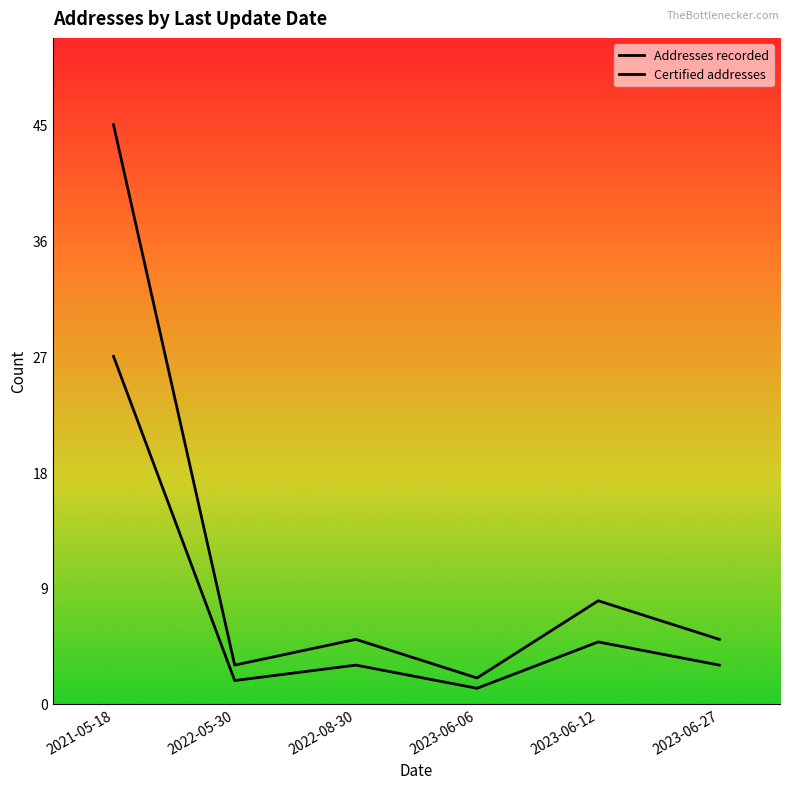

At which category does the chart reach its peak across all series?

2021-05-18